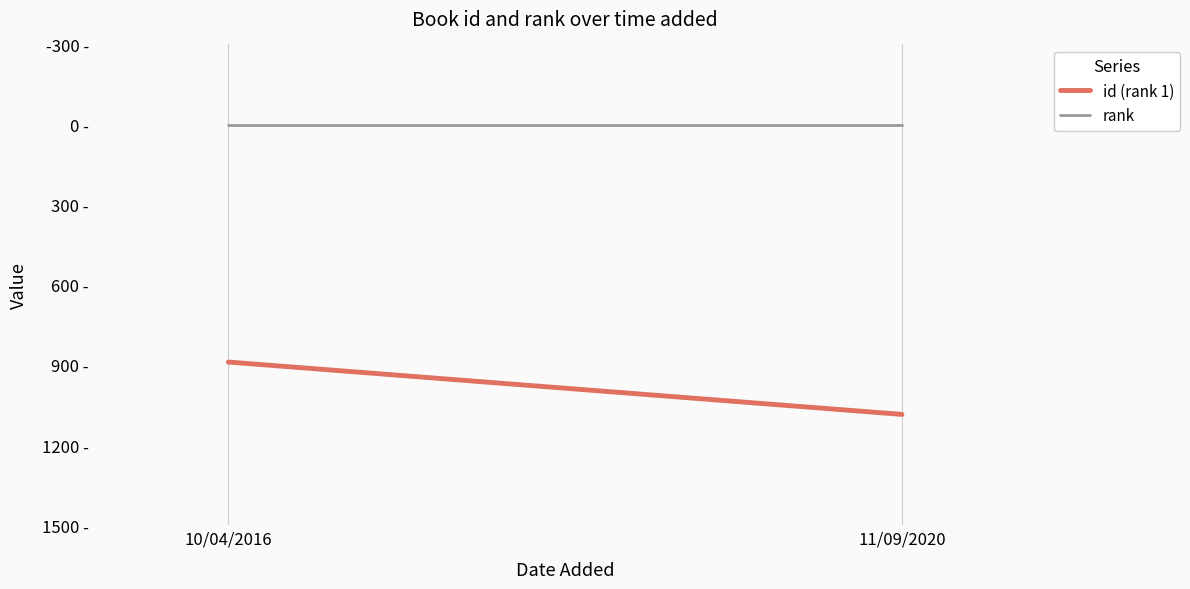

What is the sum of the rank values at 10/04/2016 and 11/09/2020?

2